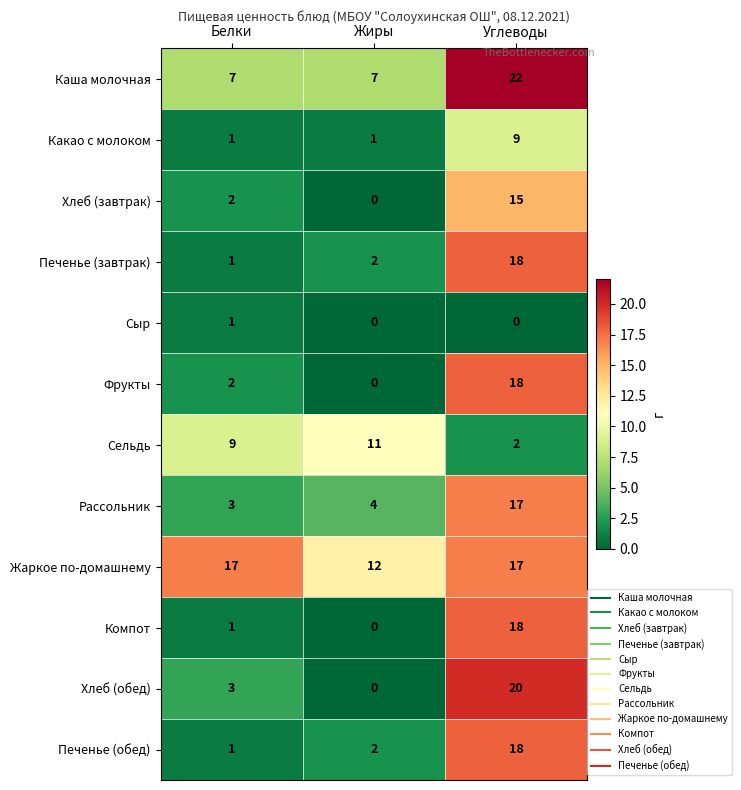

The value of Хлеб (обед) at Углеводы is 20. True or false?

True